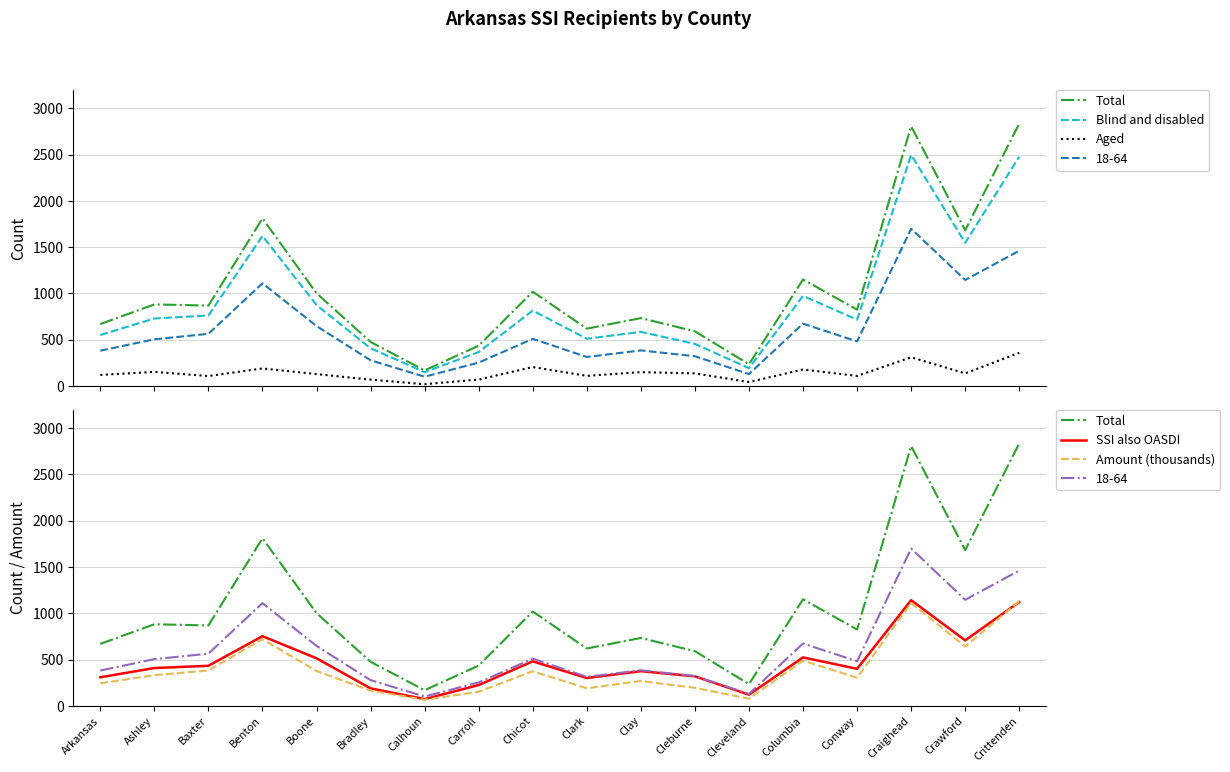

At how many categories does at least one series exceed 471?

15